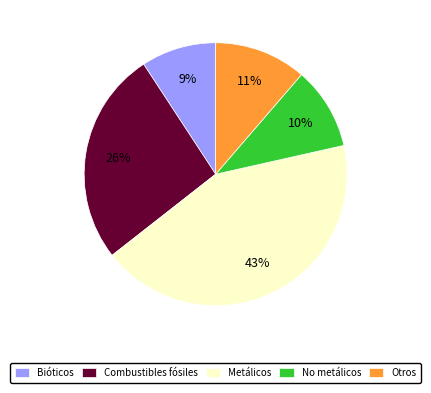

To the nearest percent, what is the difference between the largest and smallest slice percentages?

34%